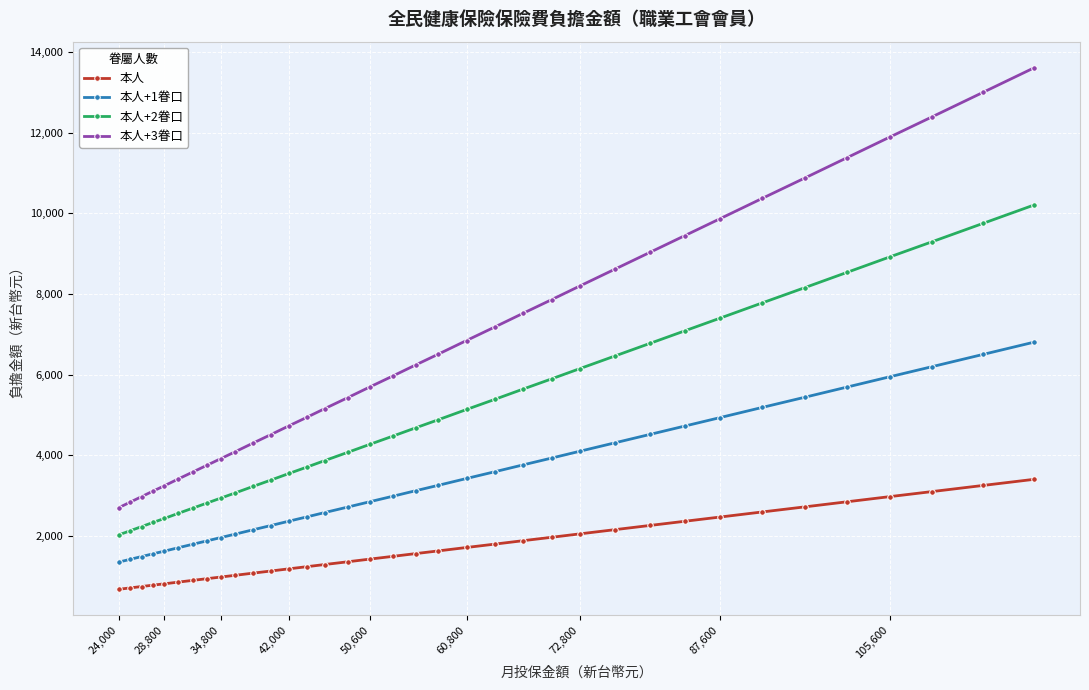

Which series has the largest total across all categories?

本人+3眷口